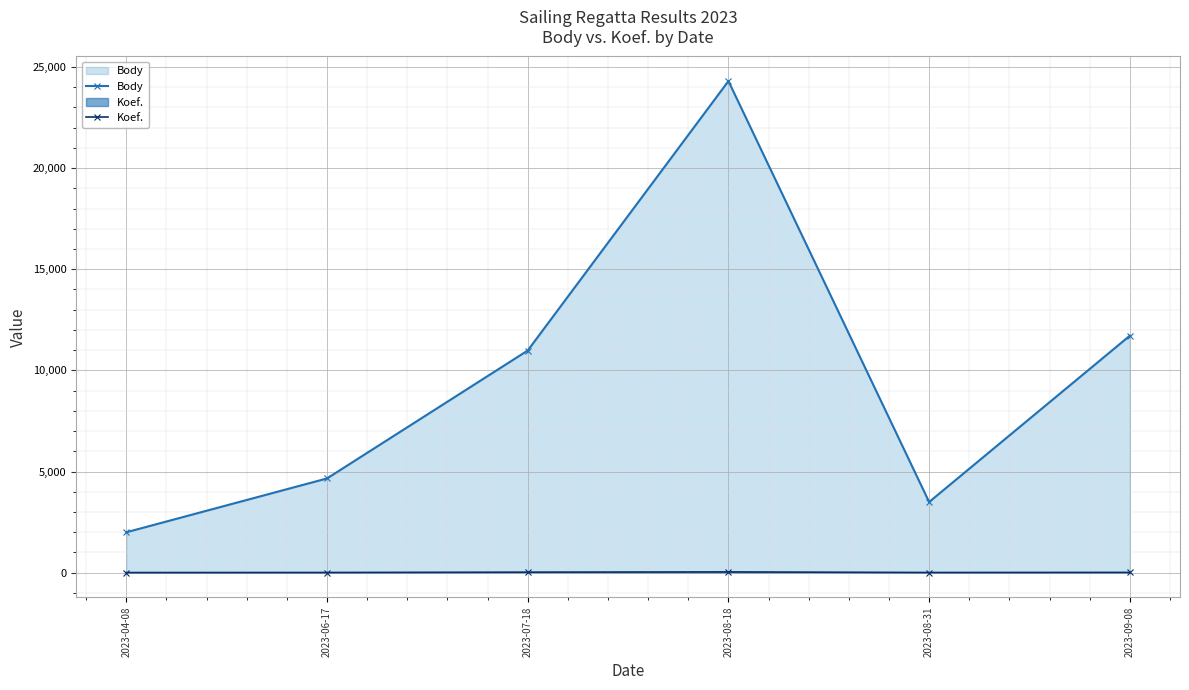

Which series has the largest total across all categories?

Body